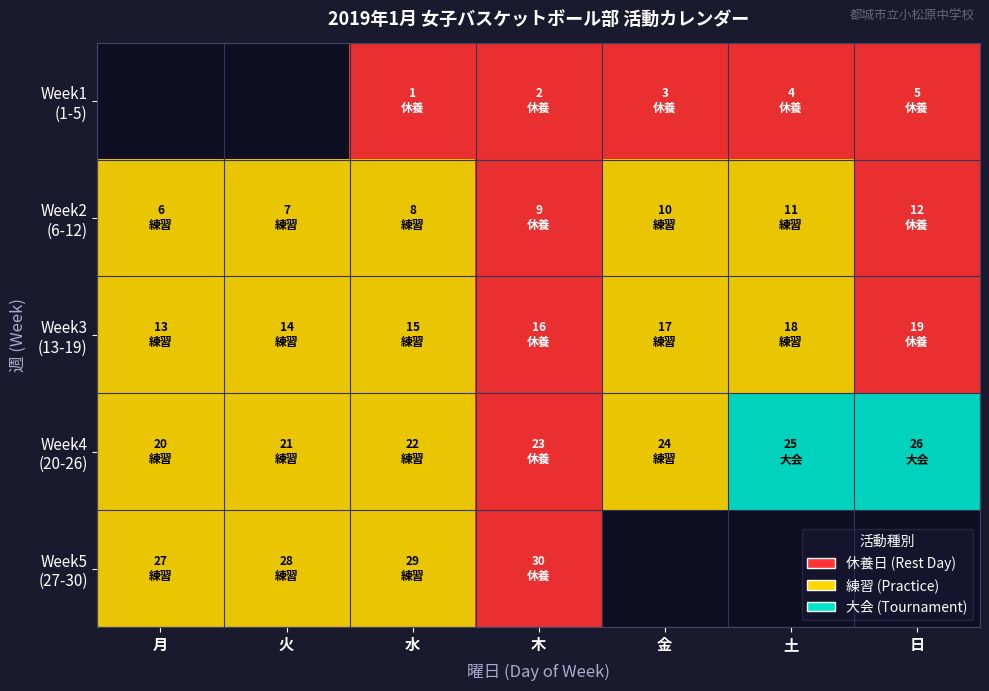

Which has a higher value, 木 or 水?

木